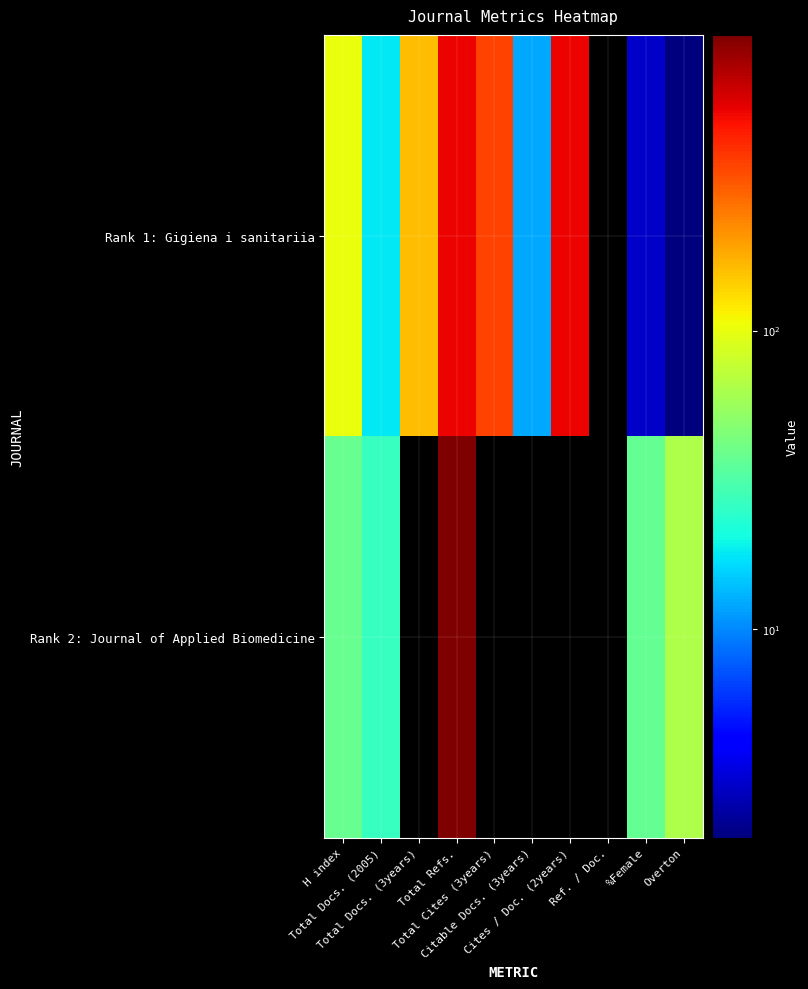

At which category is the sum across all series the highest?

Total Refs.